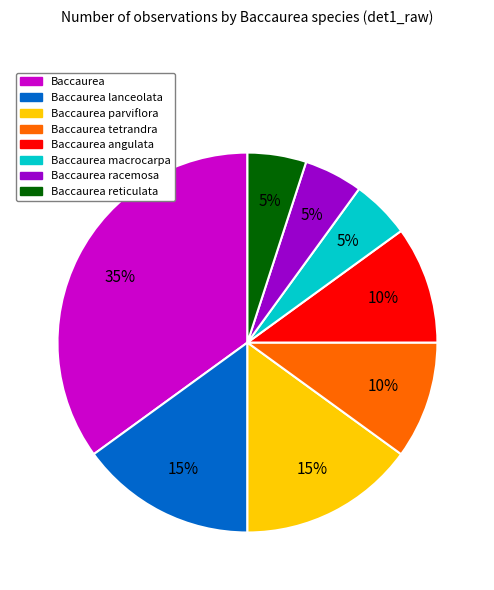

Which has a higher value, Baccaurea macrocarpa or Baccaurea angulata?

Baccaurea angulata